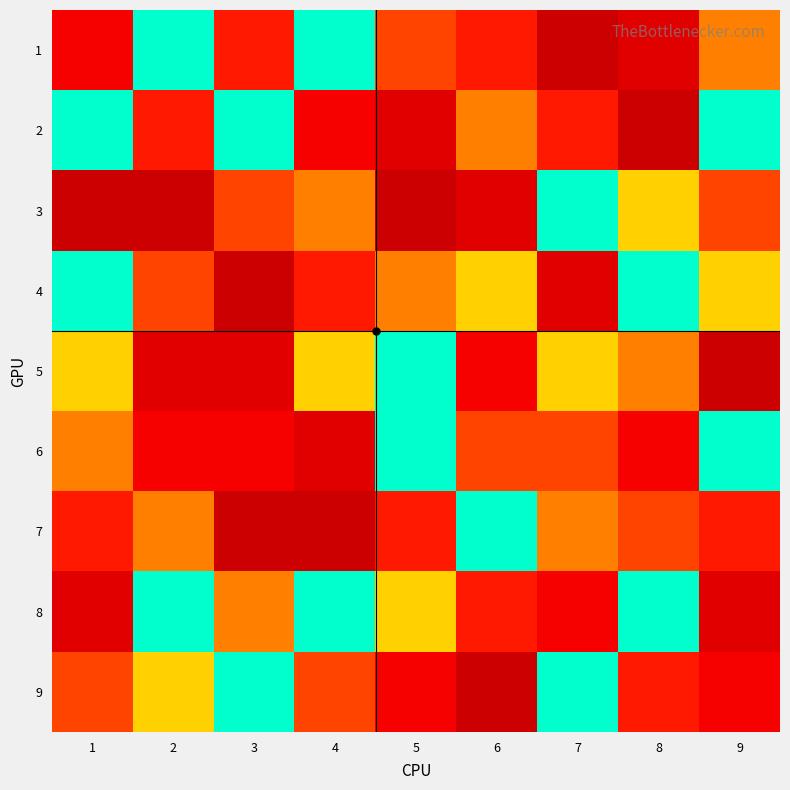

Reading left to right, list all the values displayed in this chart.

1: 1=7	2=1	3=6	4=2	5=5	6=6	7=9	8=8	9=4
2: 1=1	2=6	3=2	4=7	5=8	6=4	7=6	8=9	9=2
3: 1=9	2=9	3=5	4=4	5=9	6=8	7=1	8=3	9=5
4: 1=2	2=5	3=9	4=6	5=4	6=3	7=8	8=1	9=3
5: 1=3	2=8	3=8	4=3	5=1	6=7	7=3	8=4	9=9
6: 1=4	2=7	3=7	4=8	5=2	6=5	7=5	8=7	9=1
7: 1=6	2=4	3=9	4=9	5=6	6=1	7=4	8=5	9=6
8: 1=8	2=2	3=4	4=1	5=3	6=6	7=7	8=2	9=8
9: 1=5	2=3	3=1	4=5	5=7	6=9	7=2	8=6	9=7